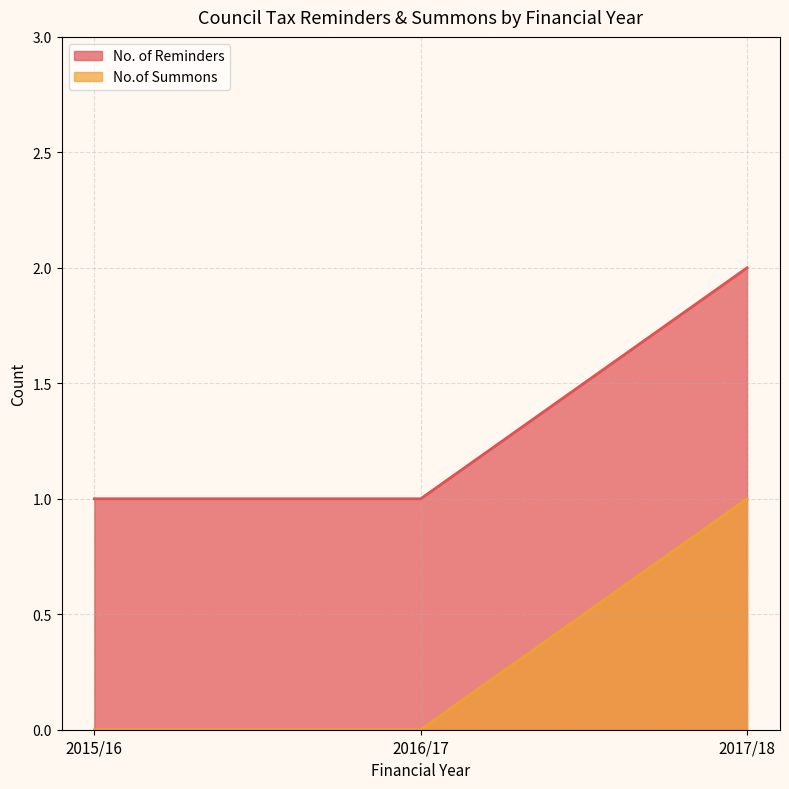

Rank the series at 2016/17 from lowest to highest value.

No.of Summons, No. of Reminders